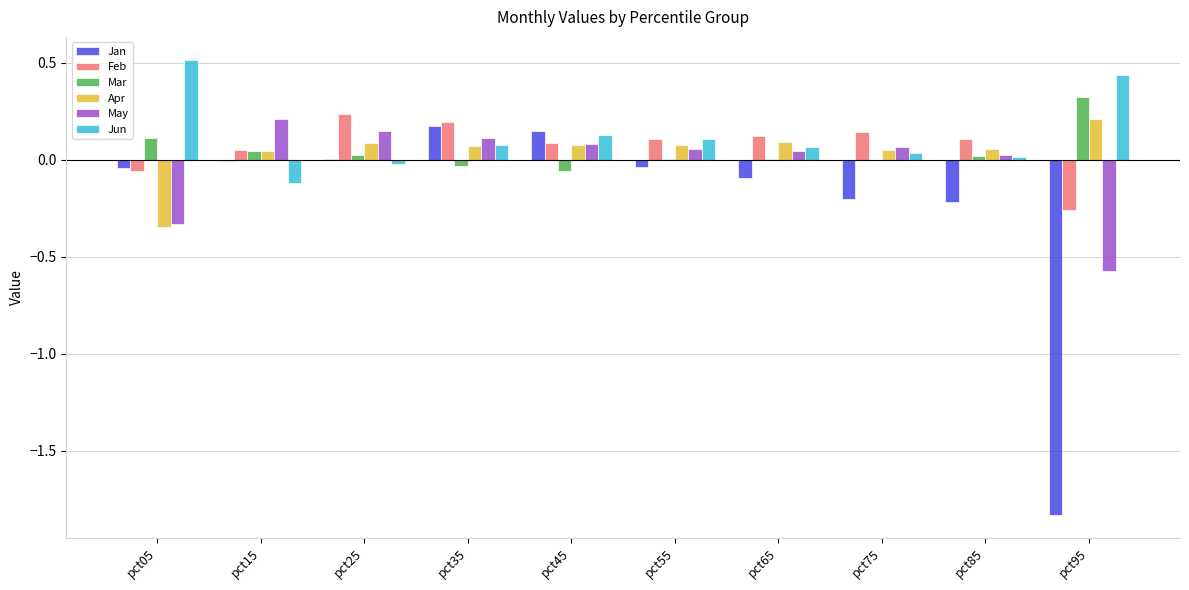

True or false: Jun has a value of 0.1 at pct65.

True